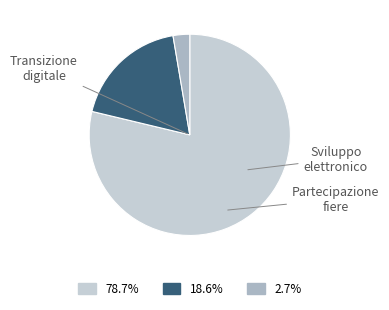

Is there a majority slice in this chart?

Yes